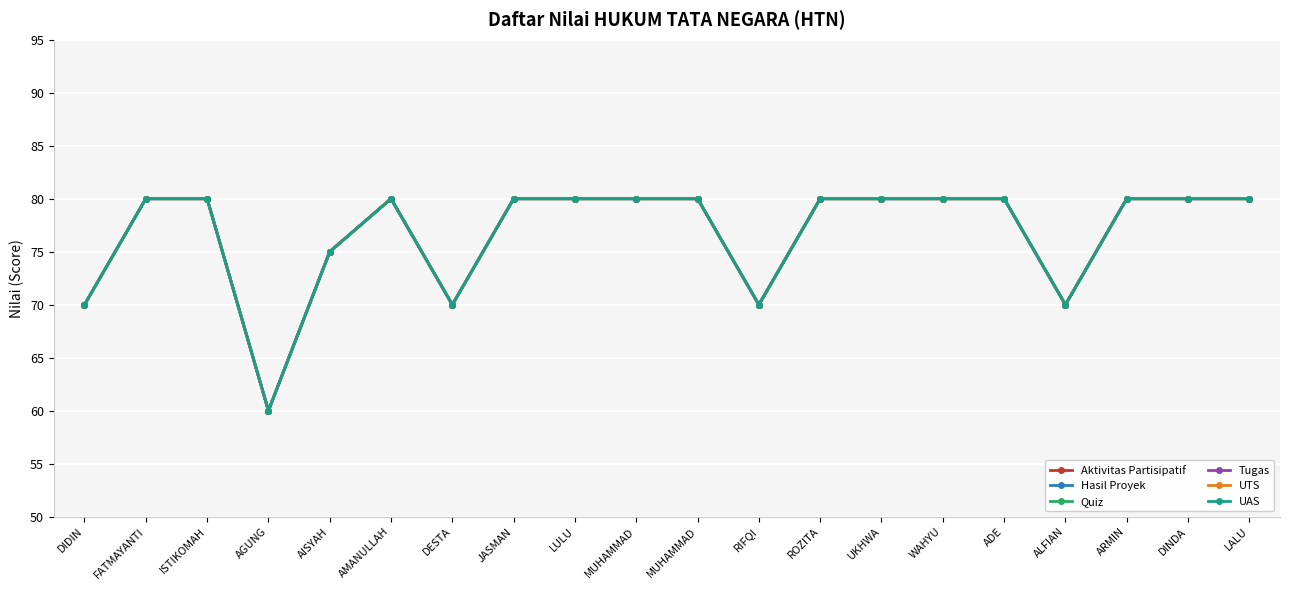

True or false: Hasil Proyek has a value of 25 at FATMAYANTI.

False